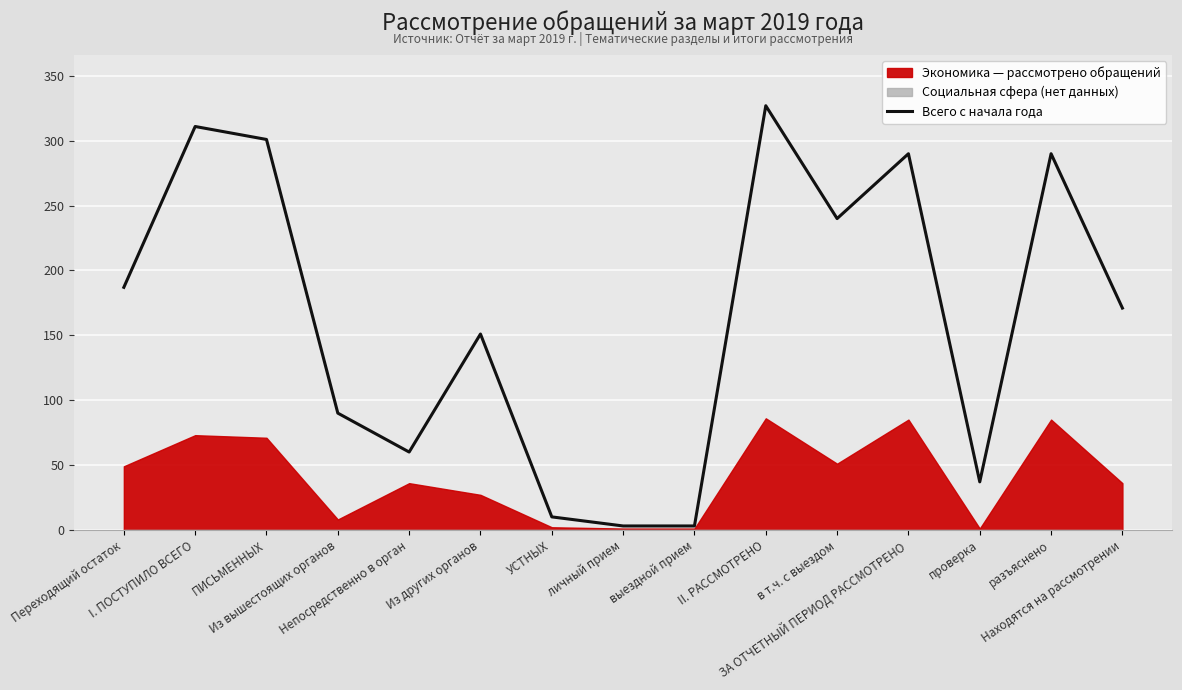

Where is the first local maximum?

I. ПОСТУПИЛО ВСЕГО